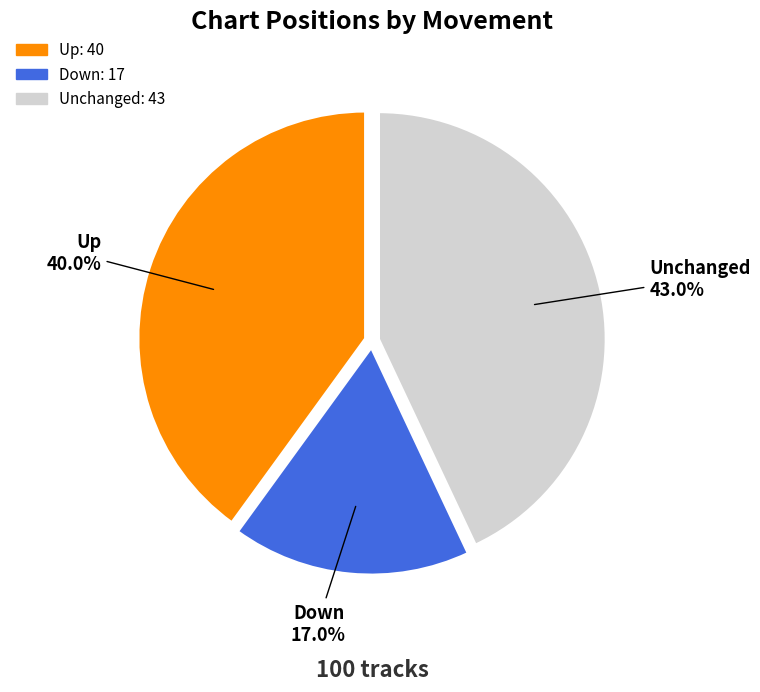

Combined, what portion of the pie is Down and Up?

57.0%